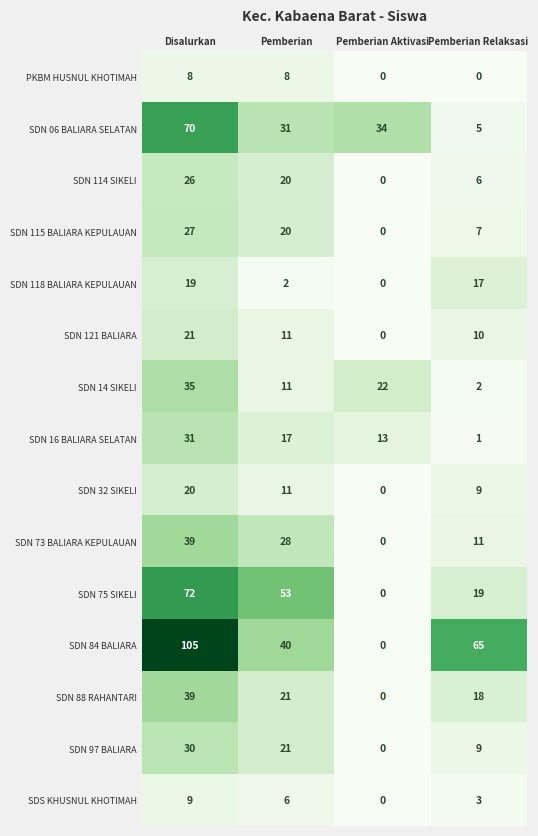

Rank the categories by SDN 32 SIKELI value from lowest to highest.

Pemberian Aktivasi, Pemberian Relaksasi, Pemberian, Disalurkan